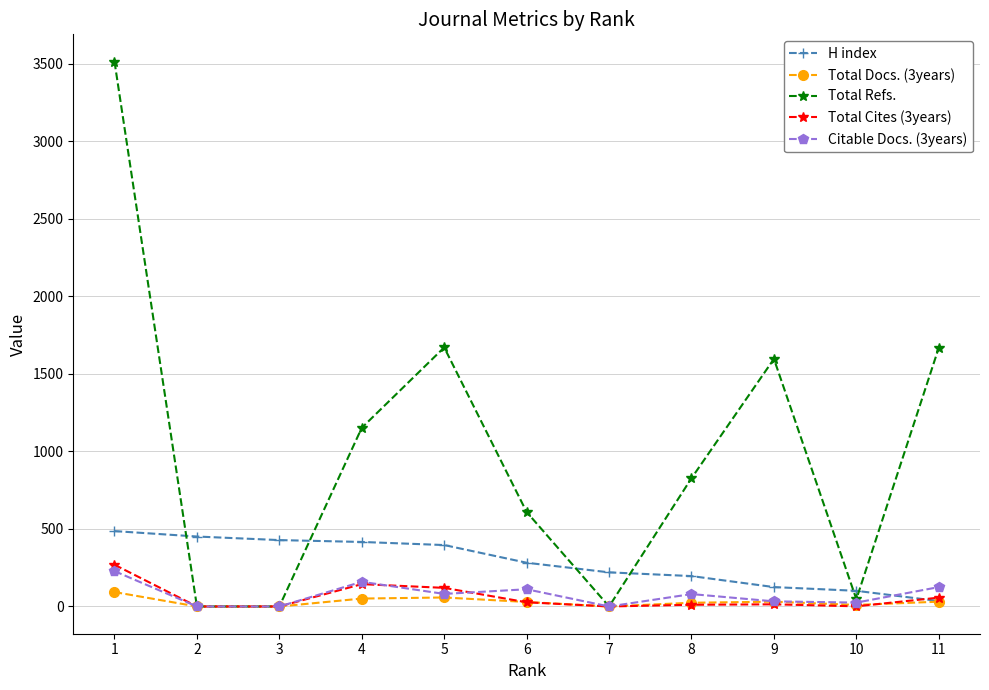

What is the total value across all series at 3?

428